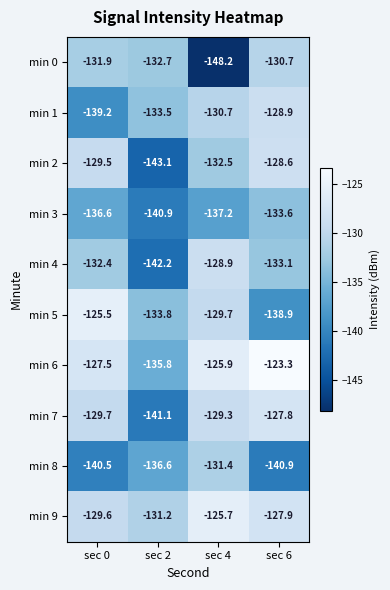

Which series has the widest spread of values?

min 0